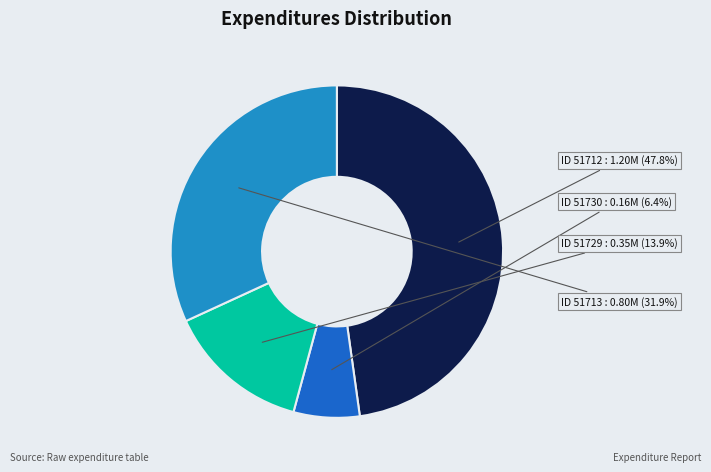

What is the largest slice in the pie chart?

51712